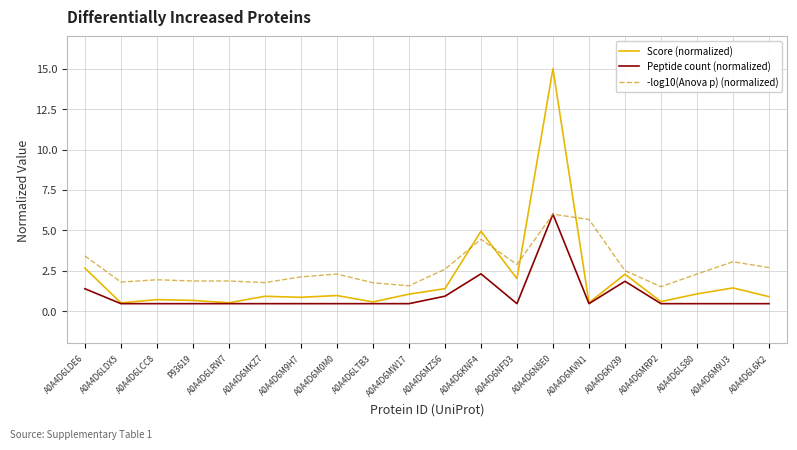

What is the difference between the second highest and second lowest values in the Score (normalized) series?

4.4